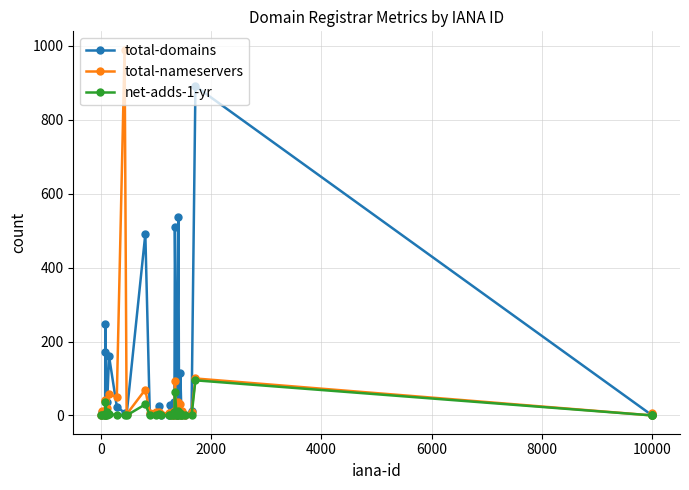

What is the difference between the maximum and second lowest values in the total-nameservers series?

990